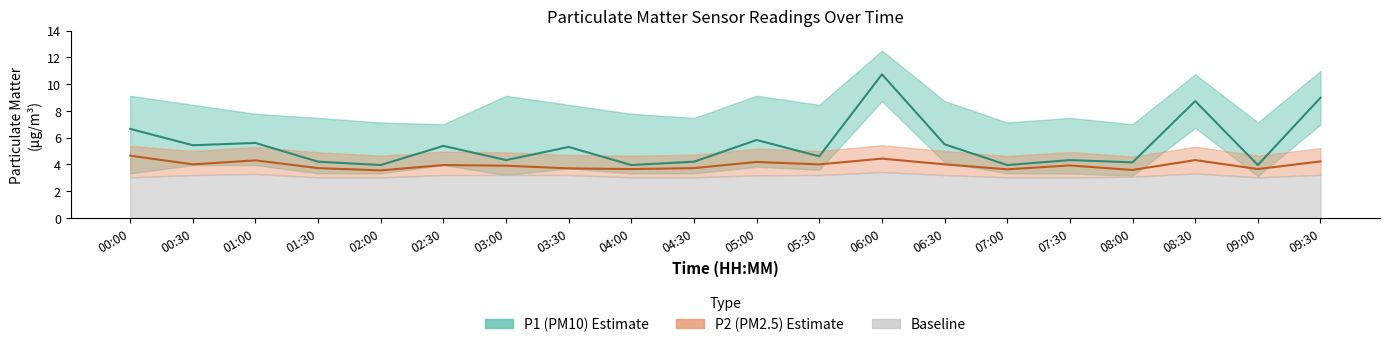

What position from the right is 02:00?

16